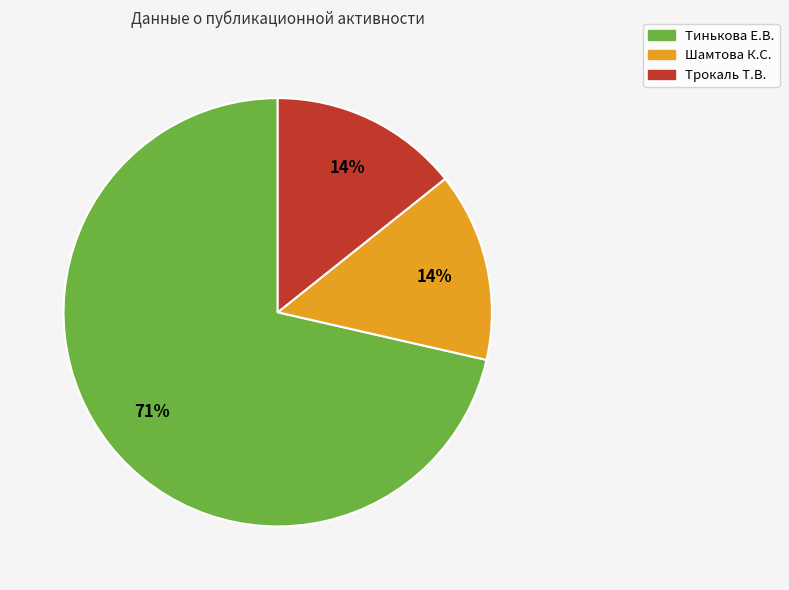

Which has a higher value, Тинькова Е.В. or Шамтова К.С.?

Тинькова Е.В.